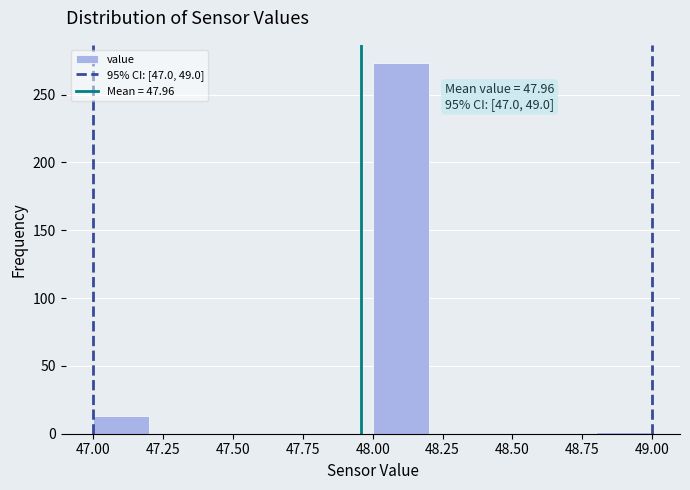

Which range on the x-axis has the tallest bar?

48.0 to 48.2